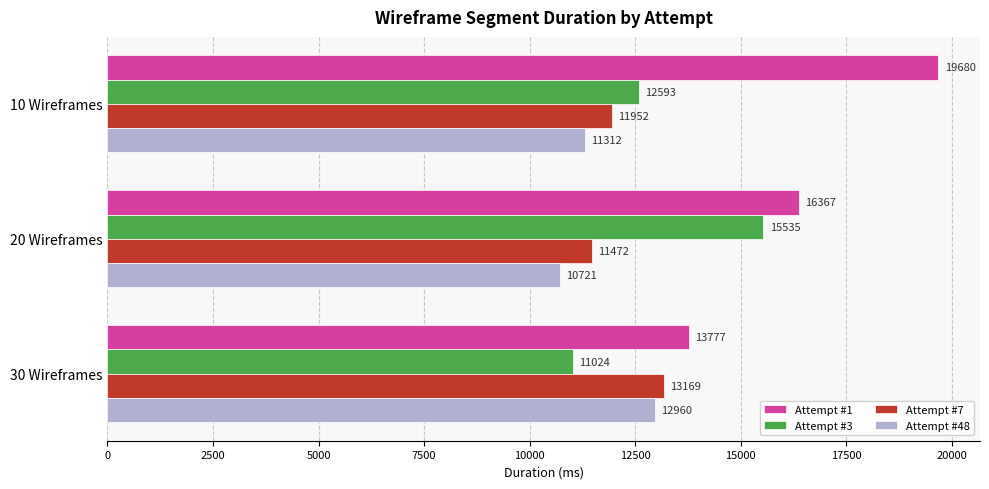

At which label does Attempt #48 reach its minimum?

20 Wireframes